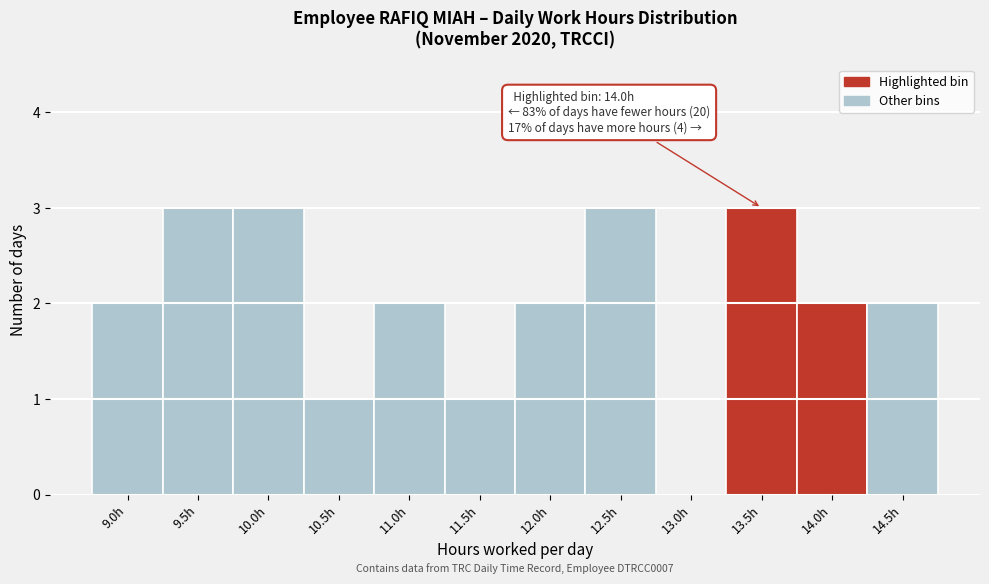

Reading left to right, list all the values displayed in this chart.

9.0h=2	9.5h=3	10.0h=3	10.5h=1	11.0h=2	11.5h=1	12.0h=2	12.5h=3	13.0h=0	13.5h=3	14.0h=2	14.5h=2